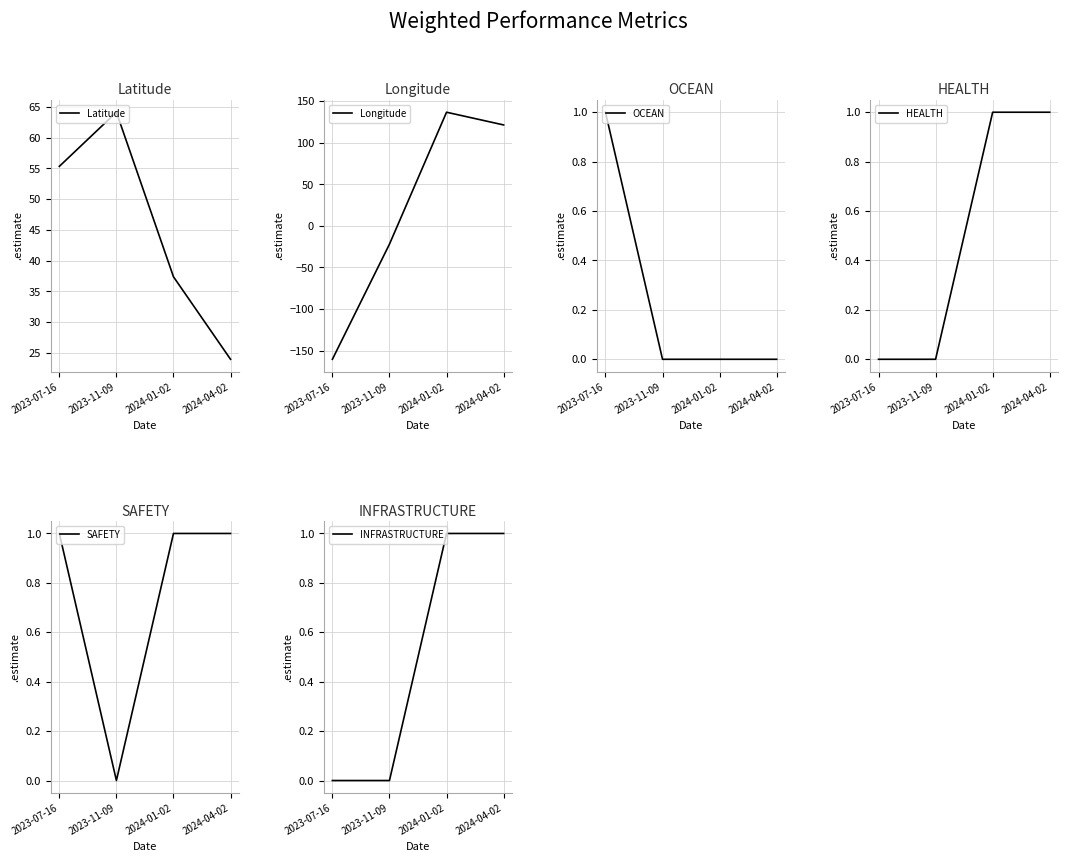

At which category does the chart reach its peak across all series?

2024-01-02